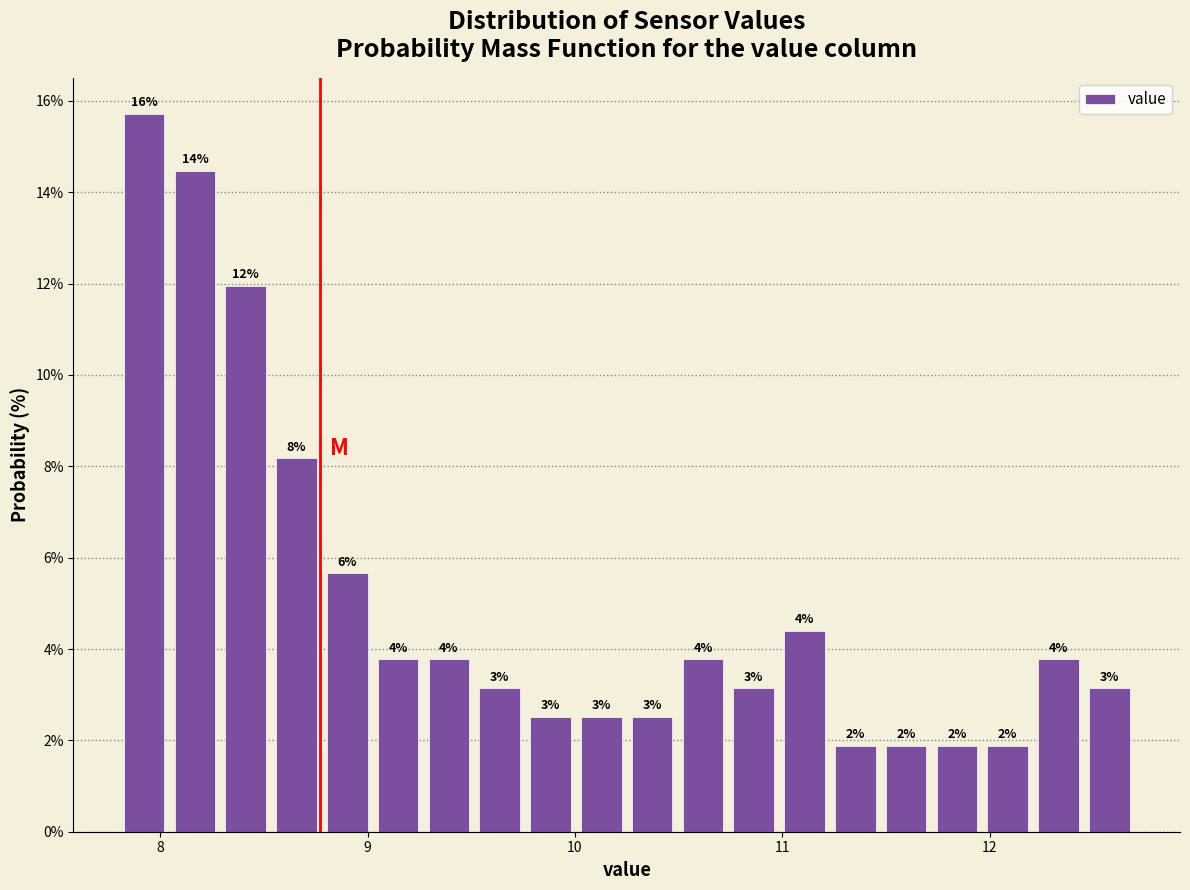

Read against the x-axis, roughly where is the centre of the tallest bar?

7.9